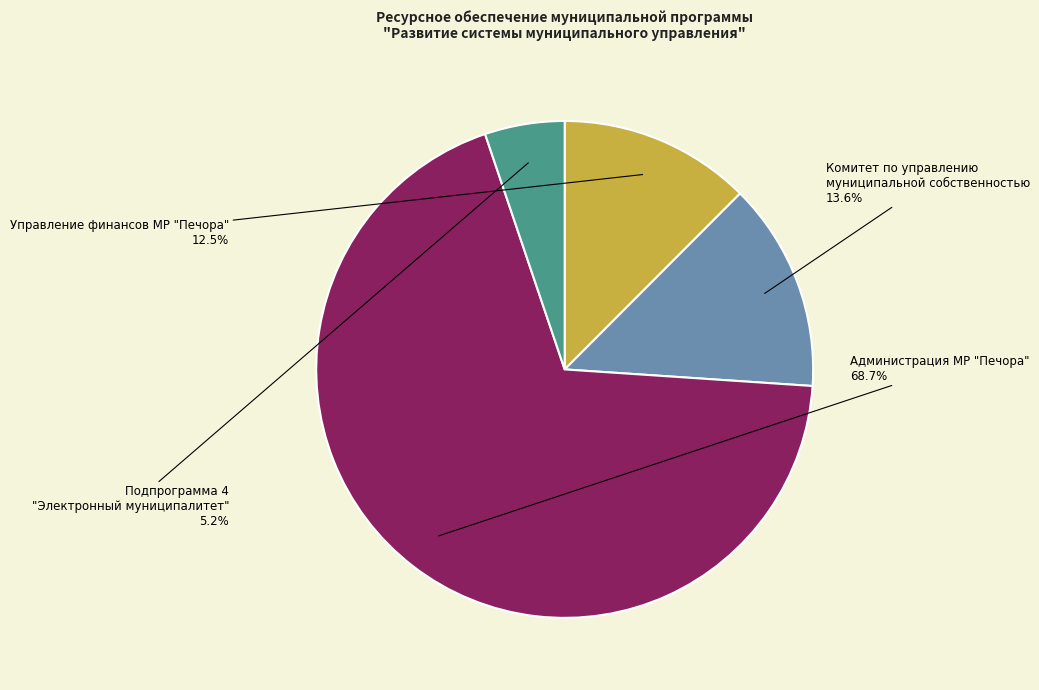

Does any single category account for the majority?

Yes